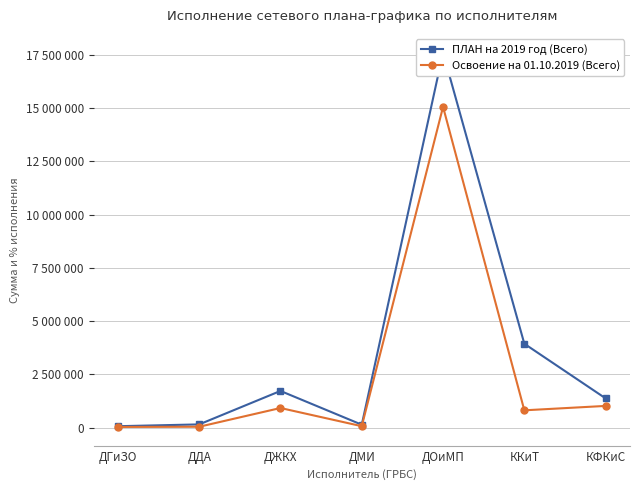

True or false: ПЛАН на 2019 год (Всего) and Освоение на 01.10.2019 (Всего) cross at least once.

False